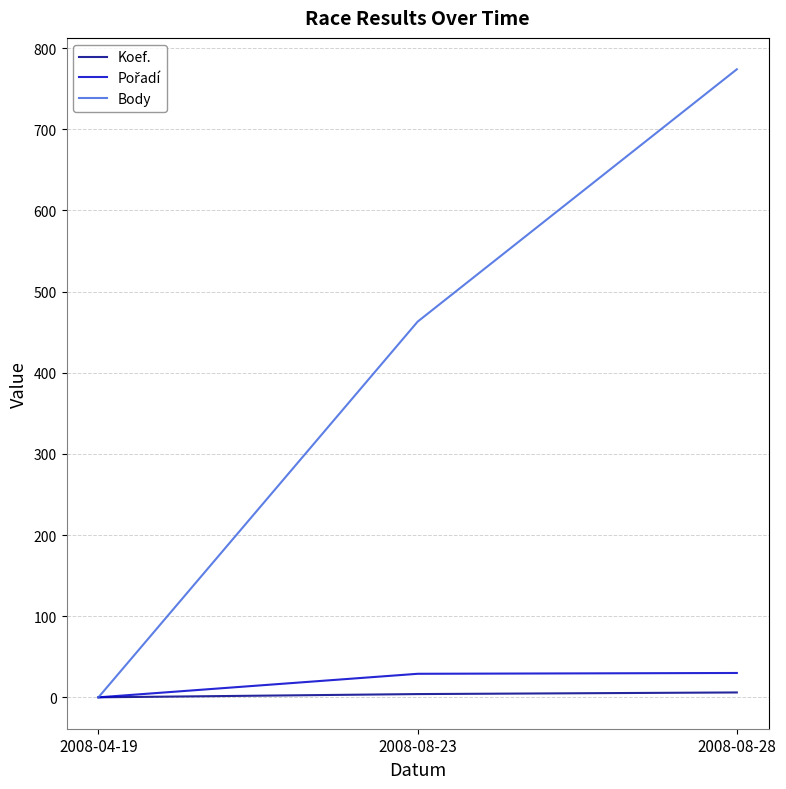

At which category is the sum across all series the highest?

2008-08-28